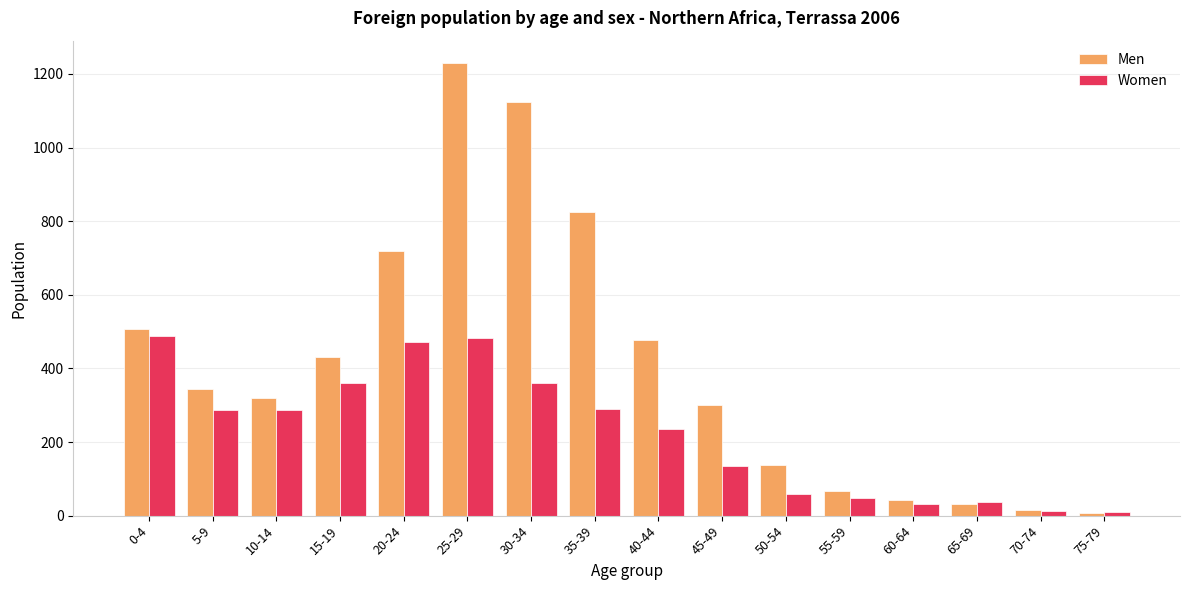

What is the difference between the highest and lowest values at 35-39?

537